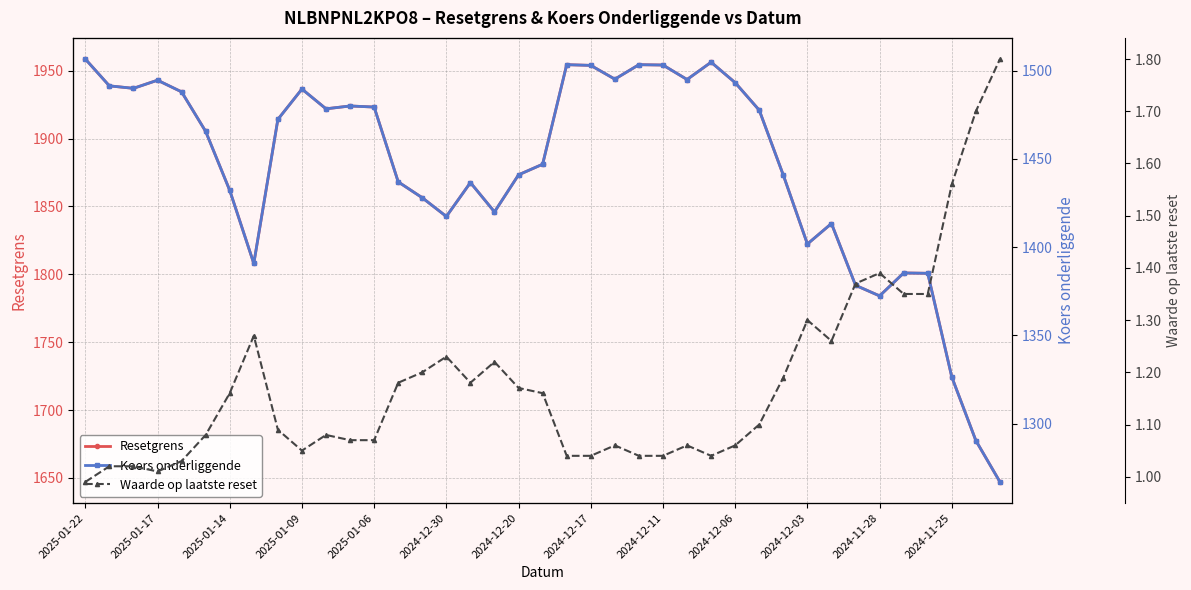

Reading left to right, list all the values displayed in this chart.

Resetgrens: 1958.6	1938.8	1937.0	1943.0	1934.4	1905.3	1861.9	1808.0	1914.1	1936.5	1921.9	1924.0	1923.2	1868.1	1856.4	1842.6	1867.6	1846.0	1873.3	1881.1	1954.4	1953.9	1943.8	1954.4	1954.2	1943.5	1956.2	1941.2	1920.9	1873.0	1822.3	1837.4	1791.9	1784.1	1801.0	1800.8	1724.3	1677.5	1647.1
Koers onderliggende: 1506.6	1491.4	1490.0	1494.6	1488.0	1465.6	1432.2	1390.8	1472.4	1489.6	1478.4	1480.0	1479.4	1437.0	1428.0	1417.4	1436.6	1420.0	1441.0	1447.0	1503.4	1503.0	1495.2	1503.4	1503.2	1495.0	1504.8	1493.2	1477.6	1440.8	1401.8	1413.4	1378.4	1372.4	1385.4	1385.2	1326.4	1290.4	1267.0
Waarde op laatste reset: 1.0	1.0	1.0	1.0	1.0	1.1	1.2	1.3	1.1	1.1	1.1	1.1	1.1	1.2	1.2	1.2	1.2	1.2	1.2	1.2	1.0	1.0	1.1	1.0	1.0	1.1	1.0	1.1	1.1	1.2	1.3	1.3	1.4	1.4	1.4	1.4	1.6	1.7	1.8